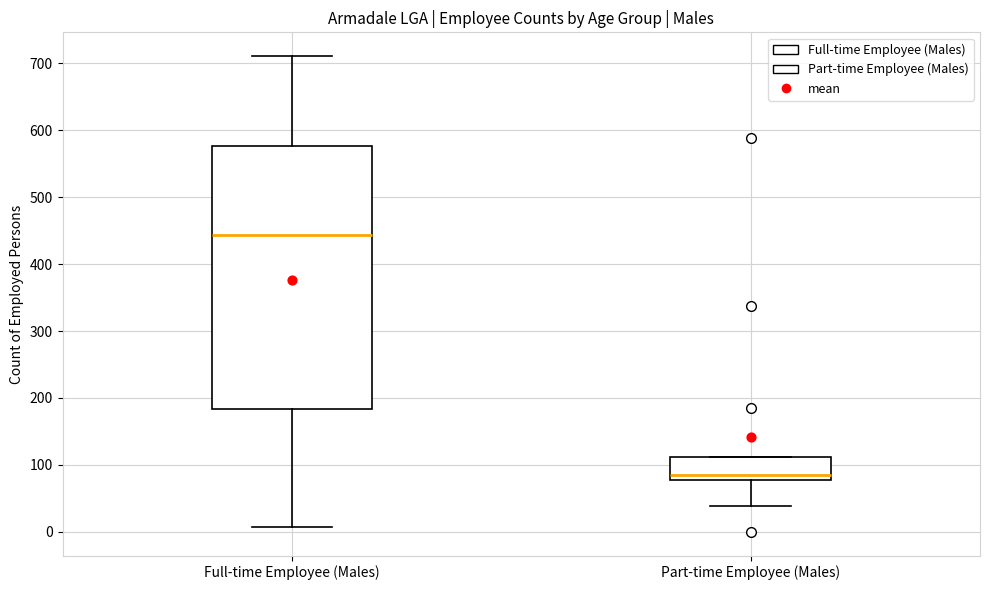

Comparing the boxes themselves (not the whiskers), which one is the tallest?

Full-time Employee (Males)